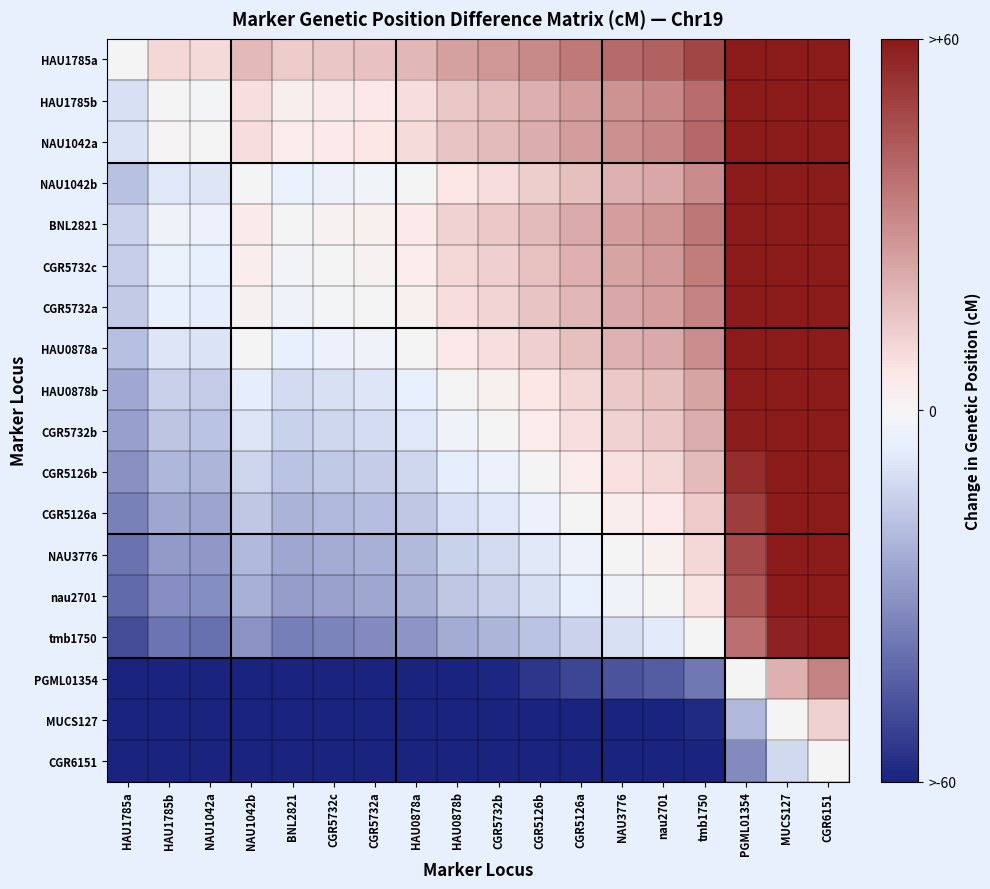

At which category is the sum across all series the highest?

CGR6151